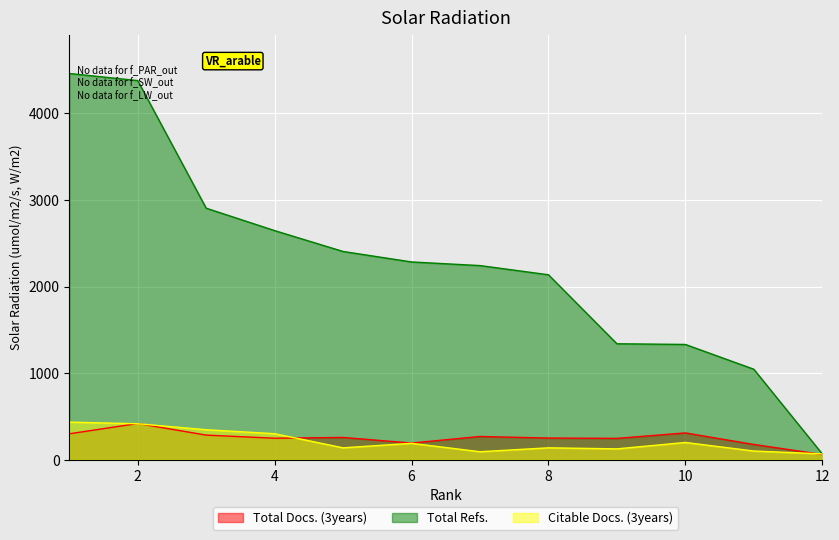

At which label does Citable Docs. (3years) reach its peak?

1